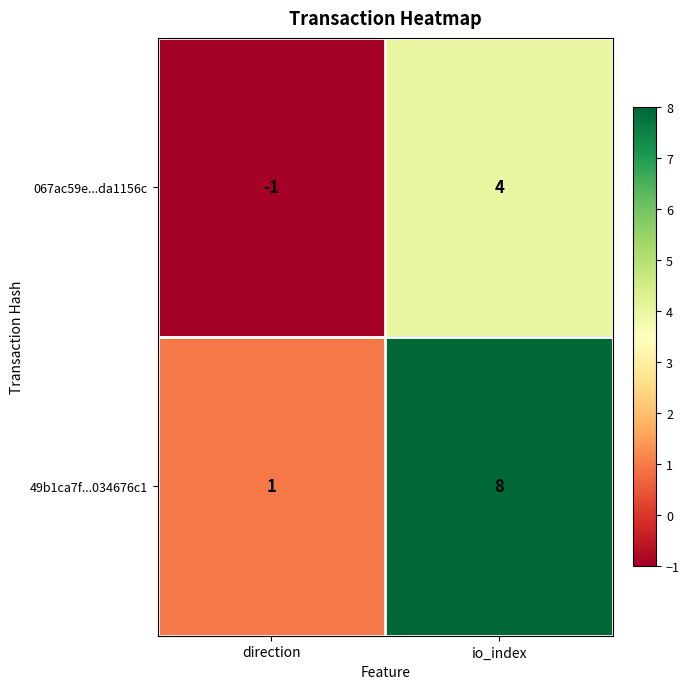

At io_index, list the series in order from largest to smallest.

49b1ca7f...034676c1, 067ac59e...da1156c